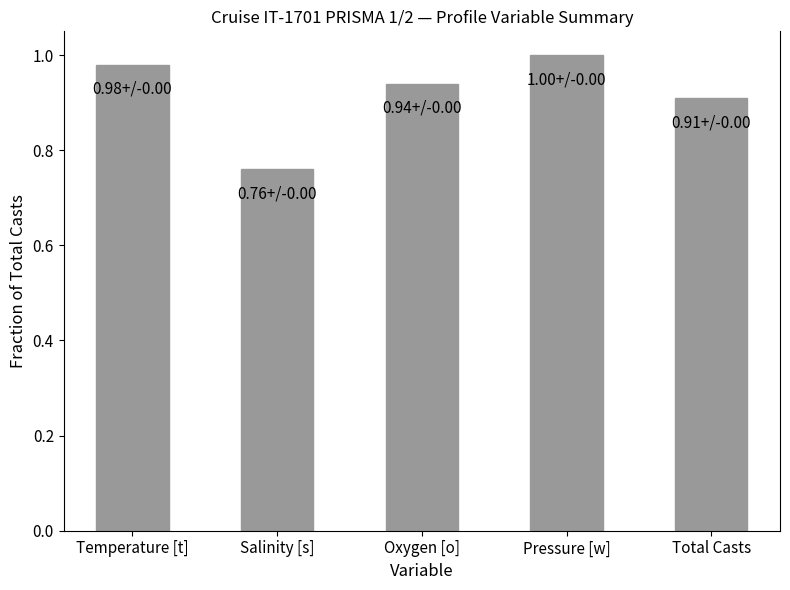

Is it true that the value at Total Casts is 0.4?

False